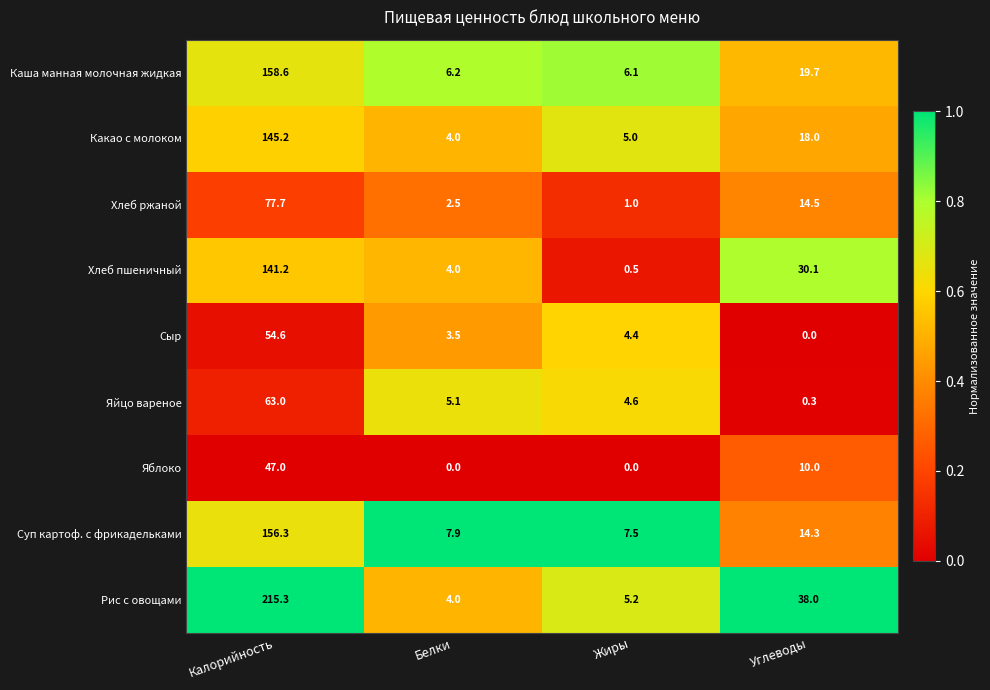

What is the sum of the Хлеб пшеничный values at Жиры and Углеводы?

30.6